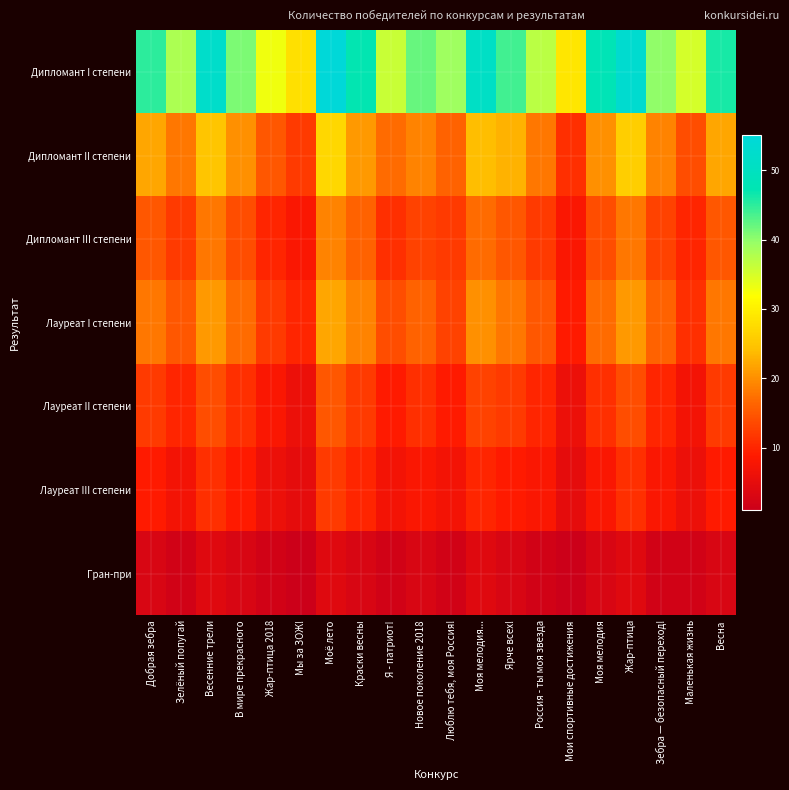

List the series in order of their peak value, lowest first.

Гран-при, Лауреат III степени, Лауреат II степени, Дипломант III степени, Лауреат I степени, Дипломант II степени, Дипломант I степени